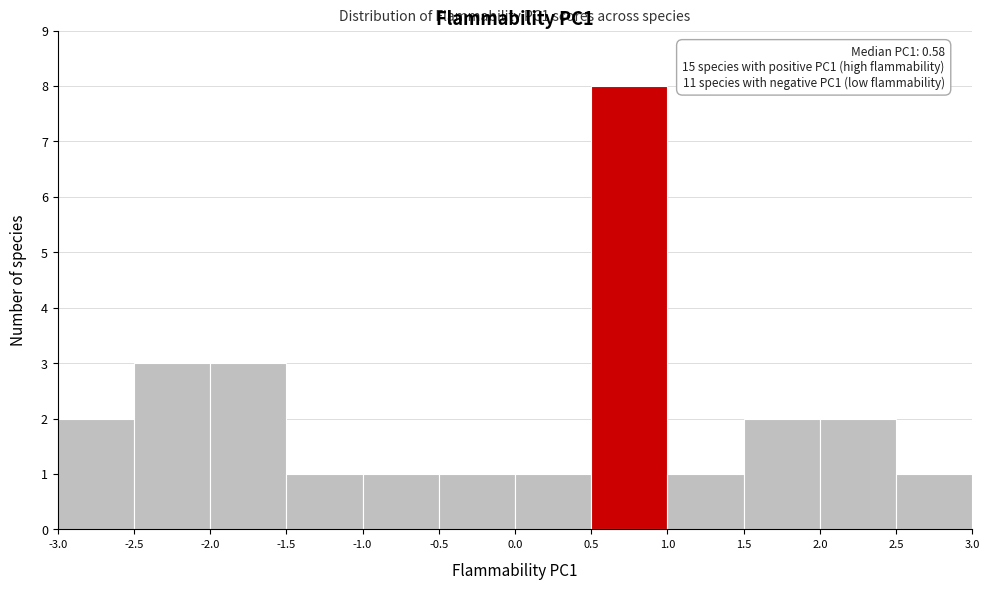

Which range on the x-axis has the tallest bar?

0.5 to 1.0